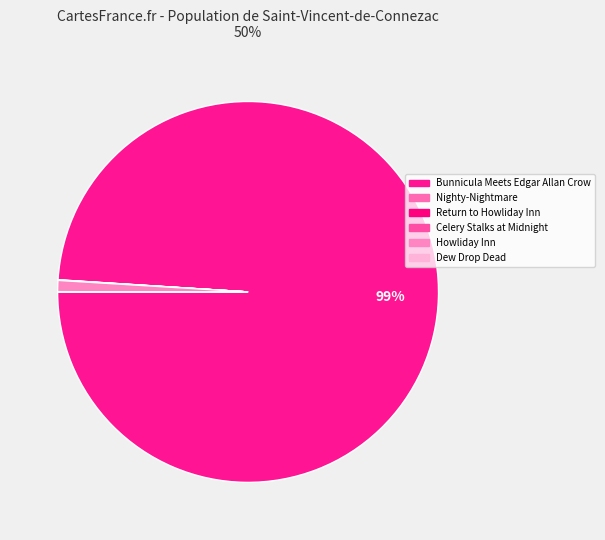

Rank the categories by value from highest to lowest.

Bunnicula Meets Edgar Allan Crow, Howliday Inn, Dew Drop Dead, Nighty-Nightmare, Return to Howliday Inn, Celery Stalks at Midnight